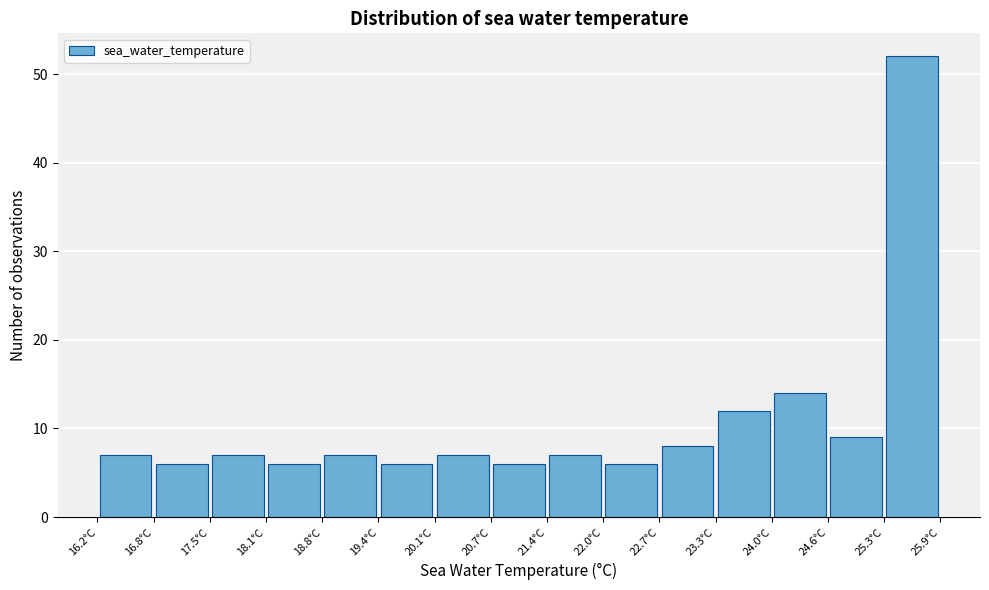

What is the height of the bar covering 19.4 to 20.1 on the x-axis? Neither the bar edges nor the heights are printed on the chart, so give them approximately, as read against the axes.

6